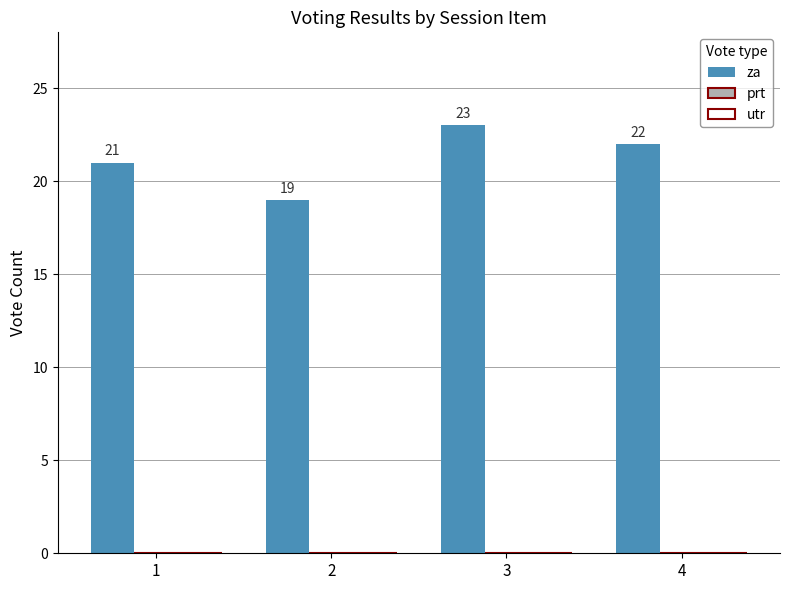

What is the change in value from 2 to 3?

+4